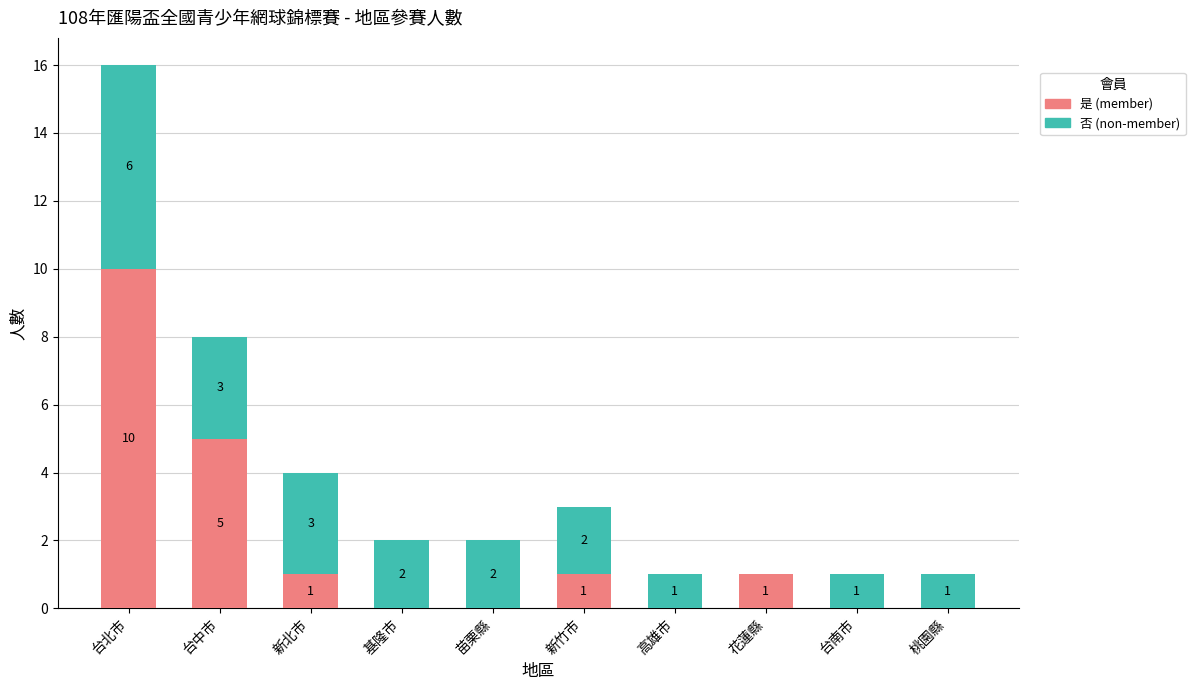

How many 是 (member) values are between 0 and 1?

8